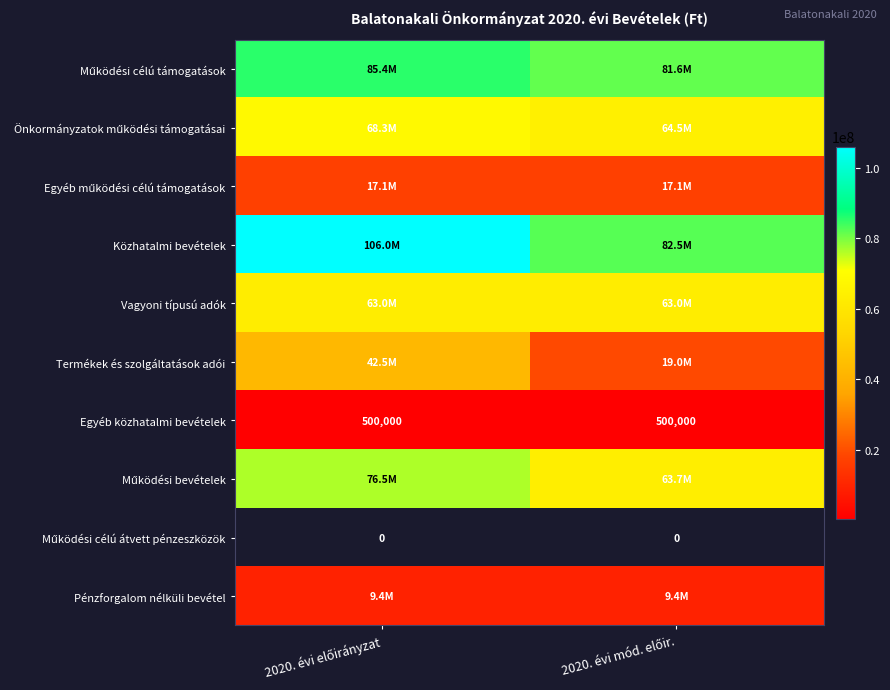

What is the sum of all Egyéb közhatalmi bevételek values?

1000000